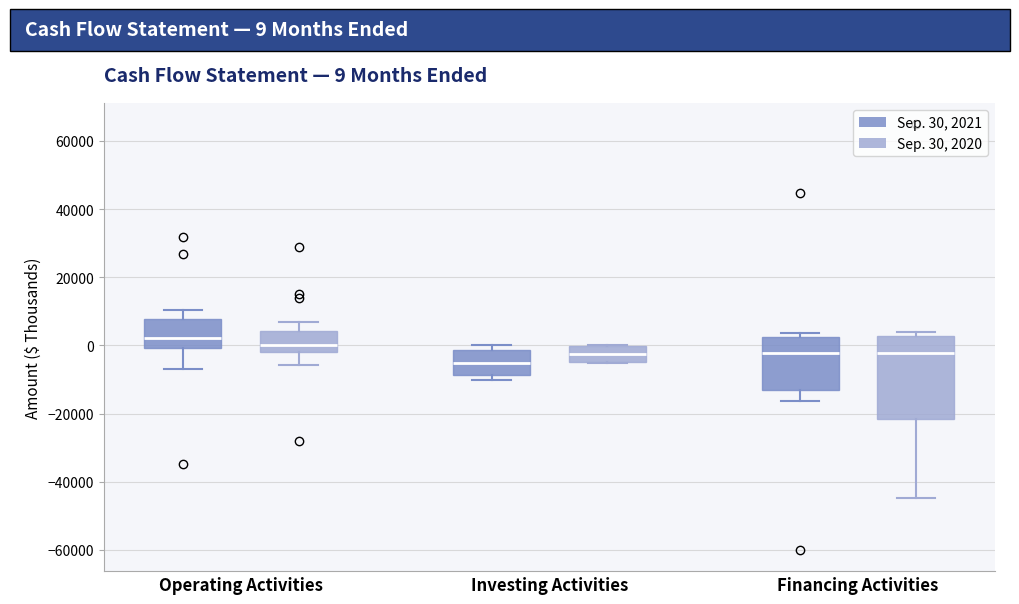

Comparing the boxes themselves (not the whiskers), which one is the tallest?

Financing Activities (Sep. 30, 2020)